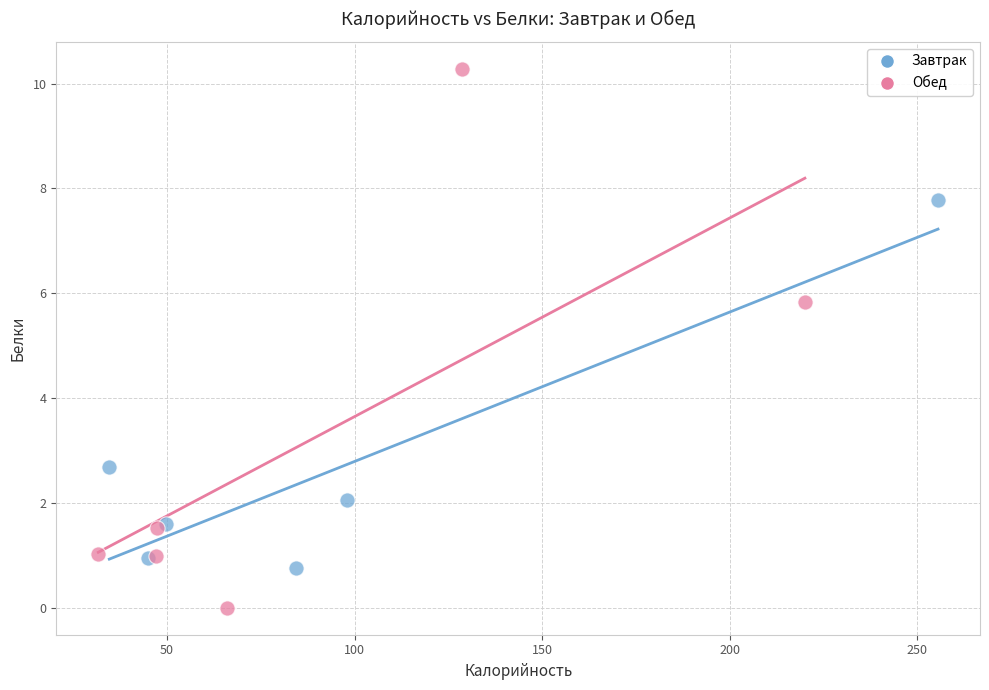

Which series has the widest spread of Y values?

Обед